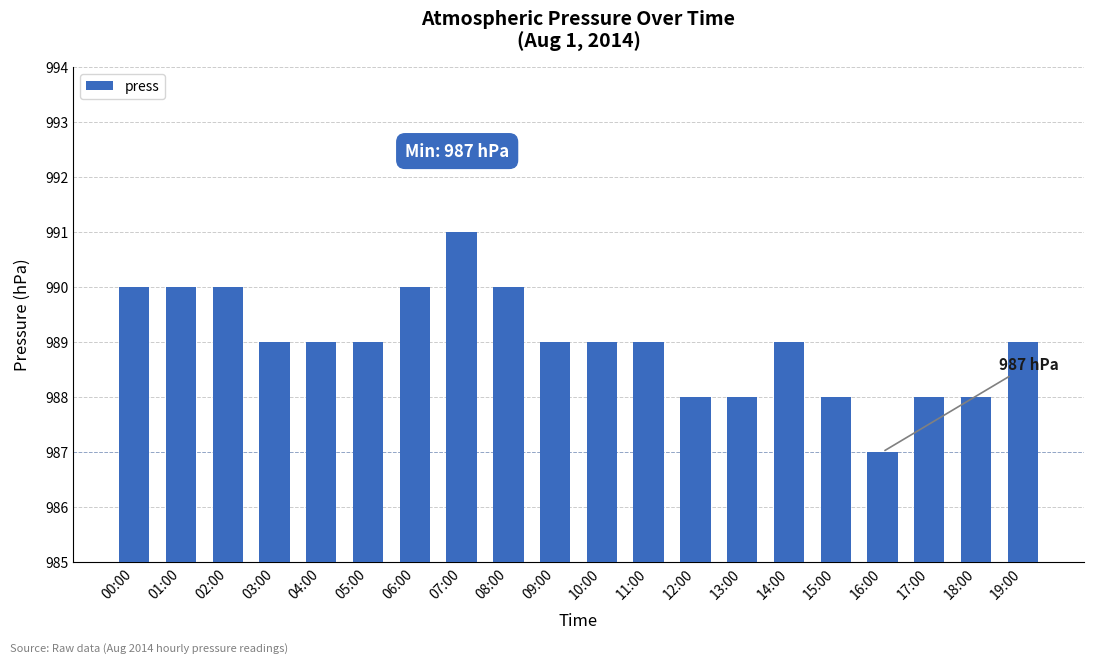

Which has a higher value, 08:00 or 12:00?

08:00